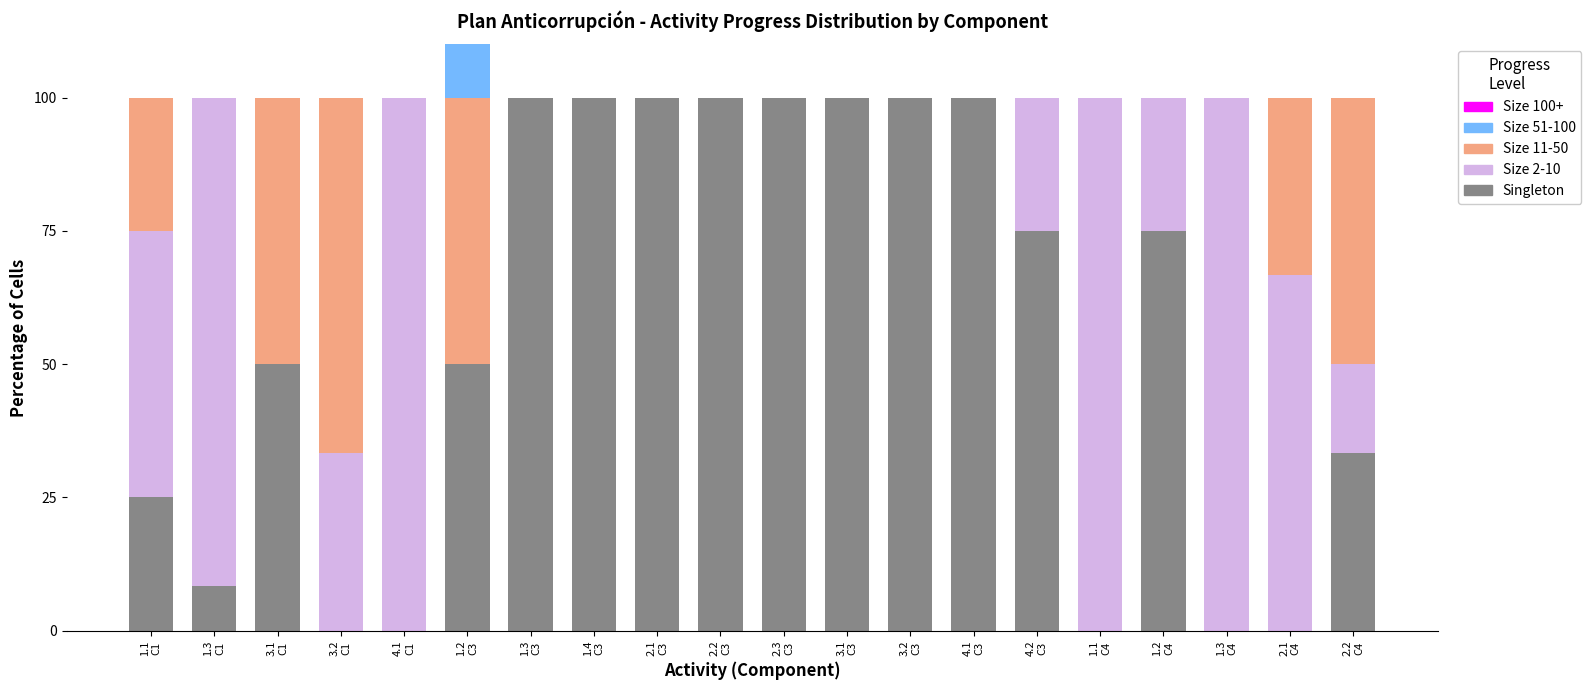

At which category is the sum across all series the highest?

1.2
C3